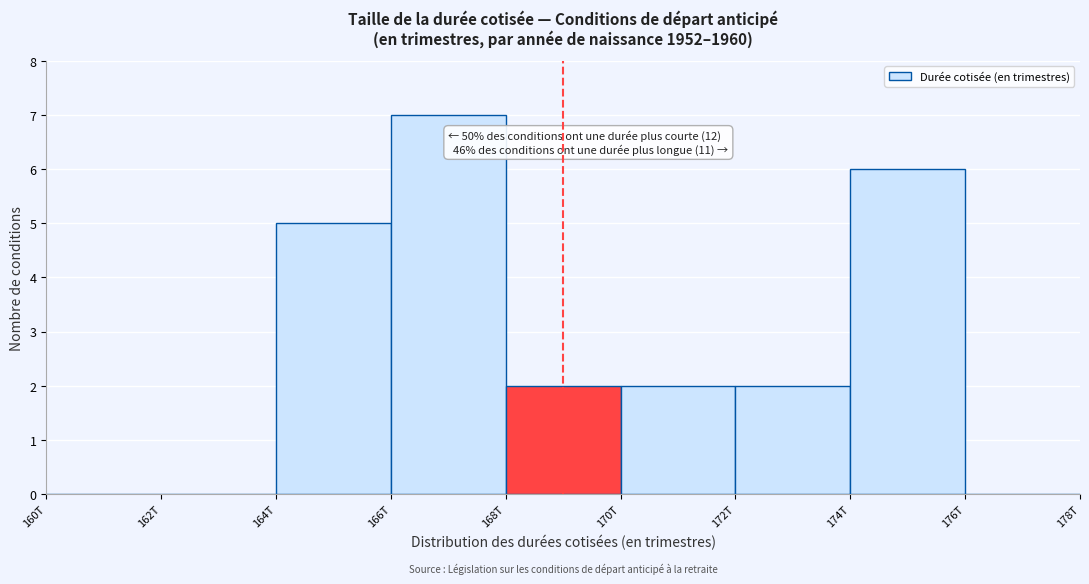

Reading left to right, what are all the values shown in this chart?

160T=0	162T=0	164T=5	166T=7	168T=2	170T=2	172T=2	174T=6	176T=0